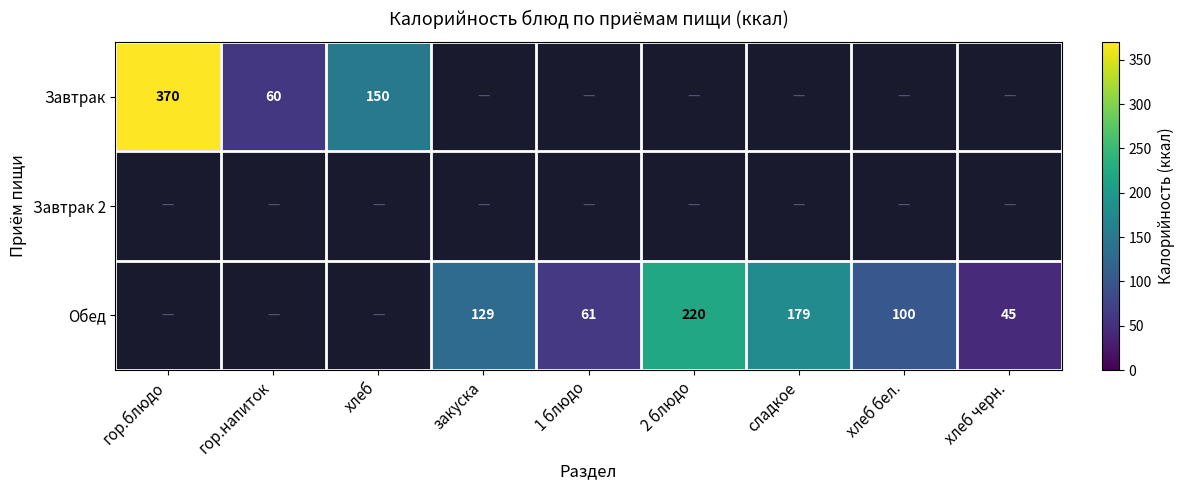

True or false: Обед has a value of 129 at закуска.

True